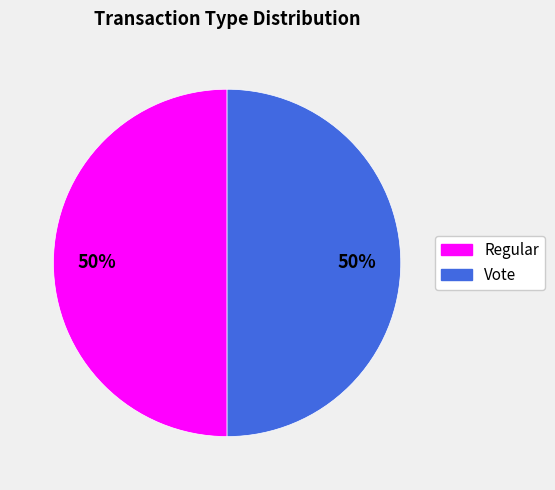

To the nearest percent, what percentage of the pie is Vote?

50%